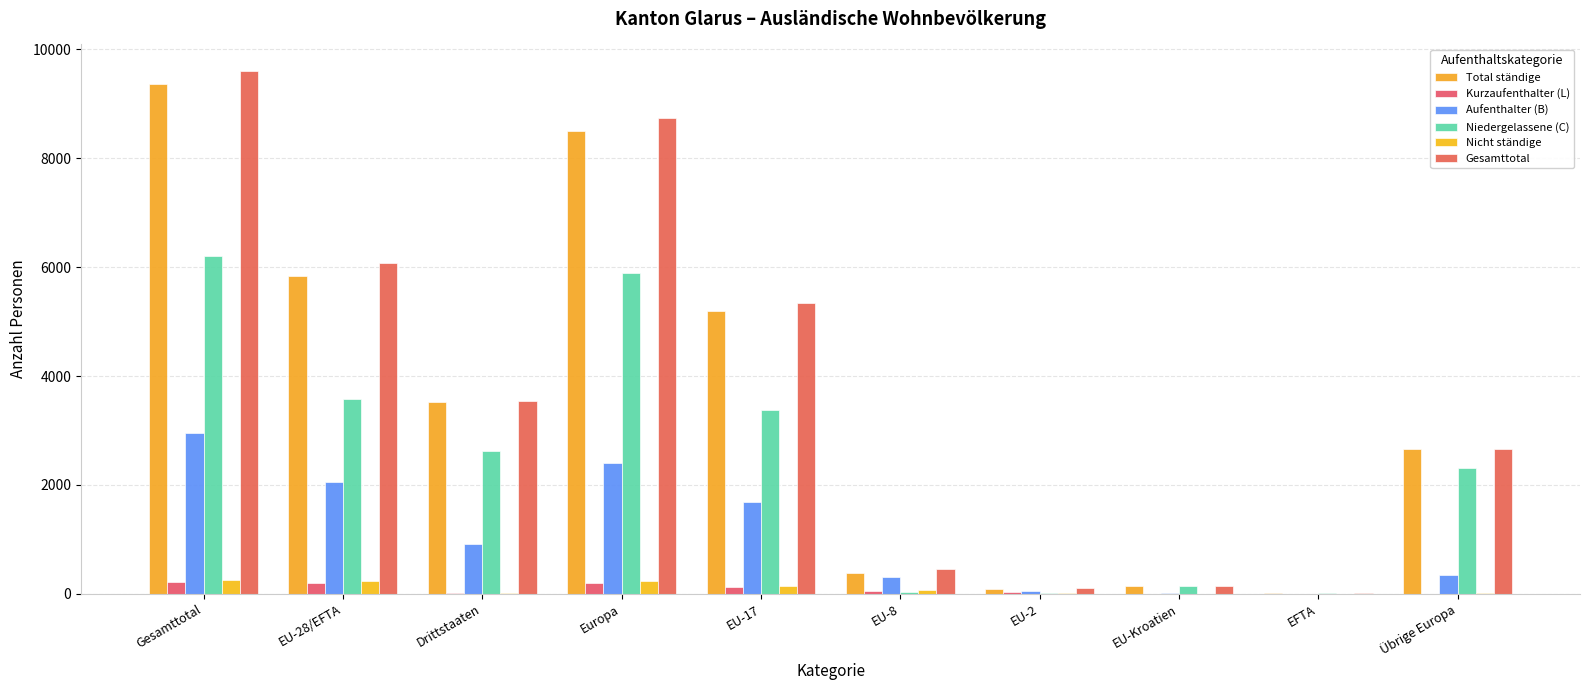

At which label does Gesamttotal reach its minimum?

EFTA